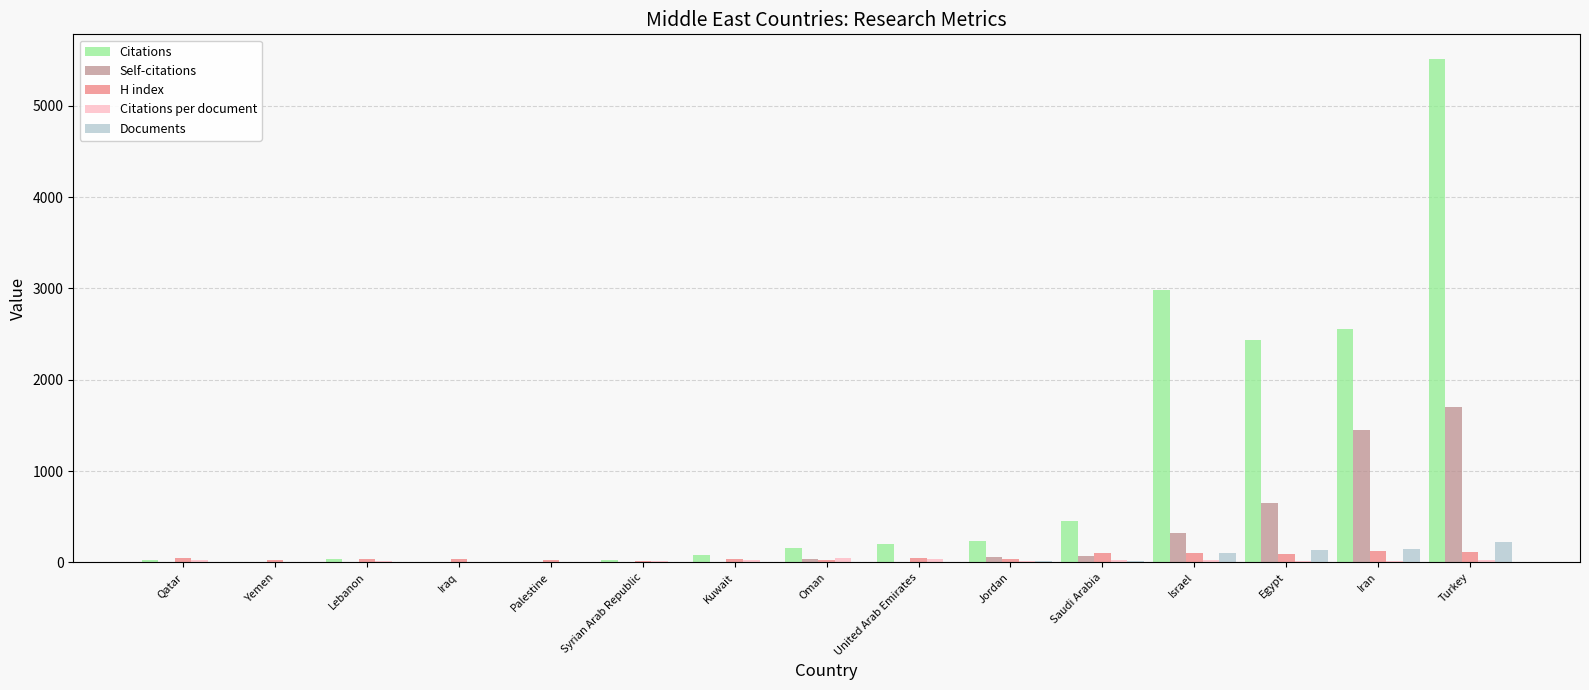

What is the total value across all series at Israel?

3542.1